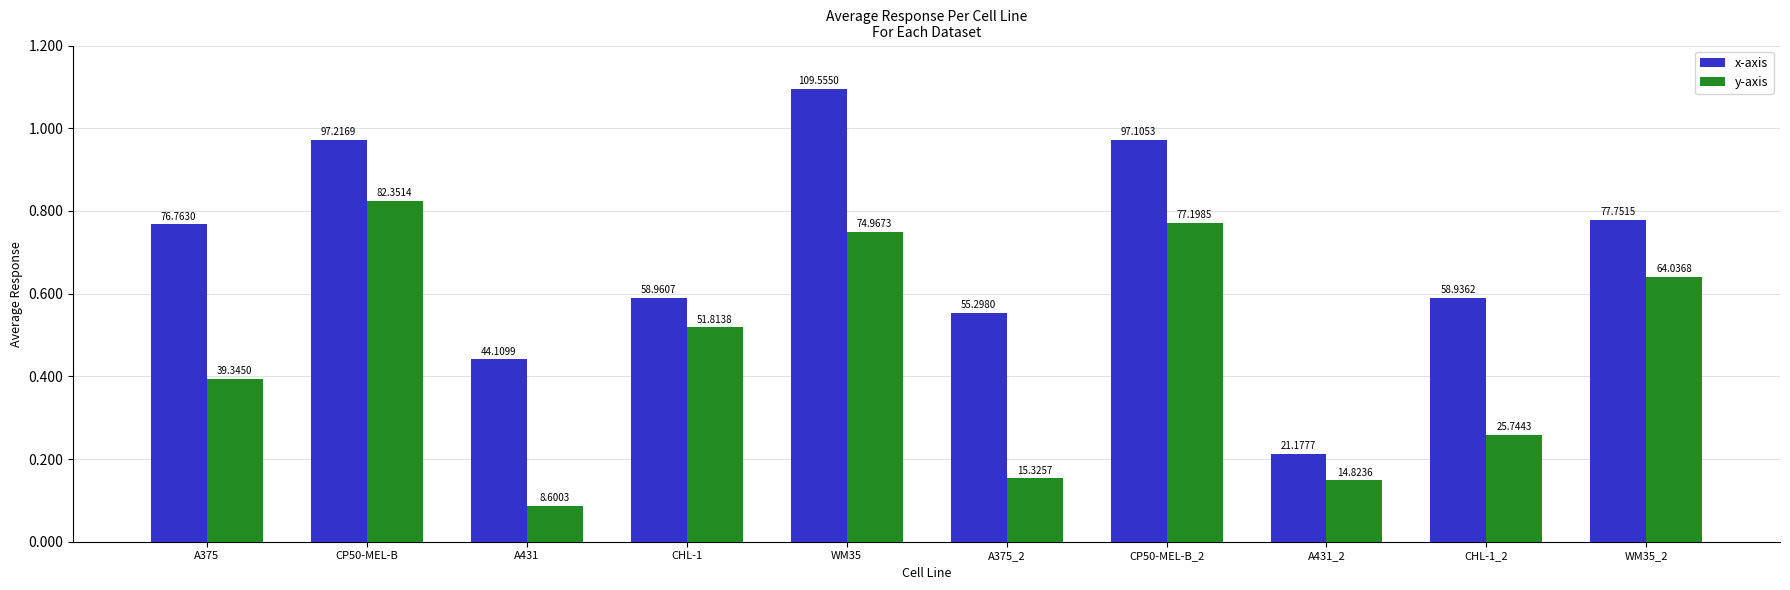

Read the x-axis value at A375.

76.8